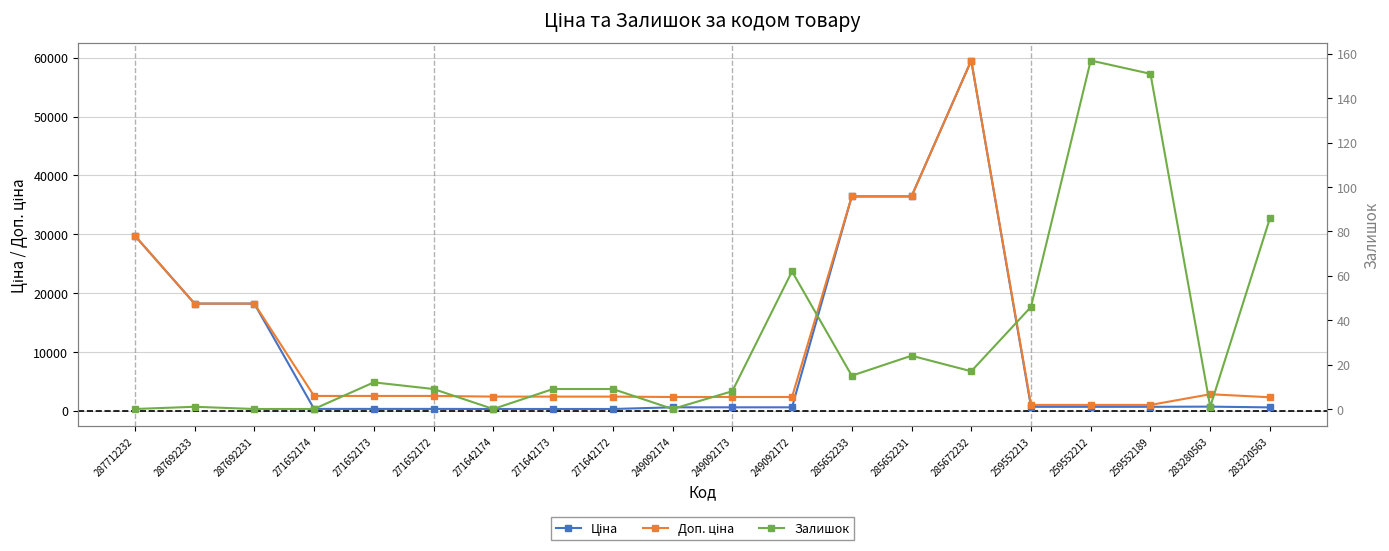

At which category is the sum across all series the highest?

285672232